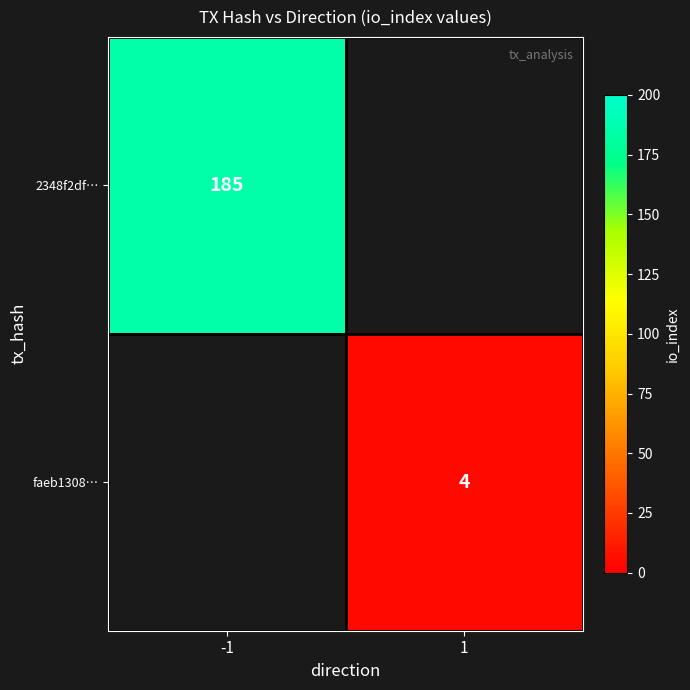

True or false: 2348f2df… has a value of 185 at -1.

True